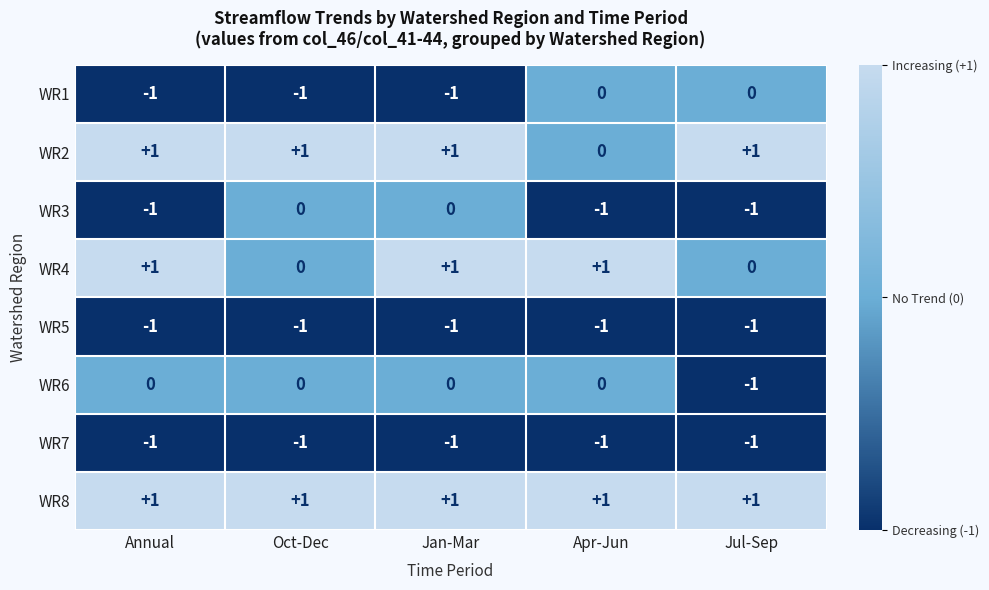

Is the value of WR2 at Jan-Mar greater than the value of WR7 at Jan-Mar?

Yes